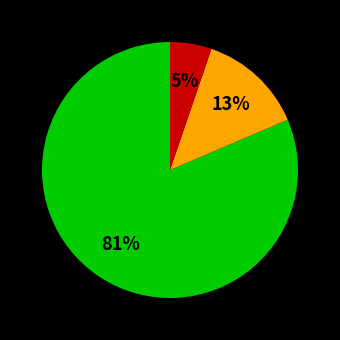

Is there a majority slice in this chart?

Yes